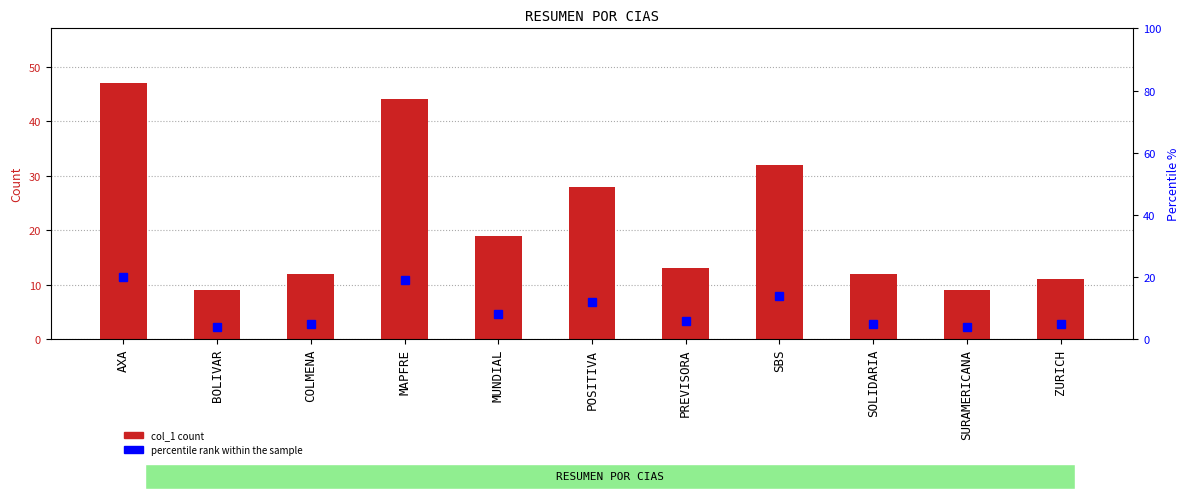

What is the difference between the col_1 values at MUNDIAL and PREVISORA?

6